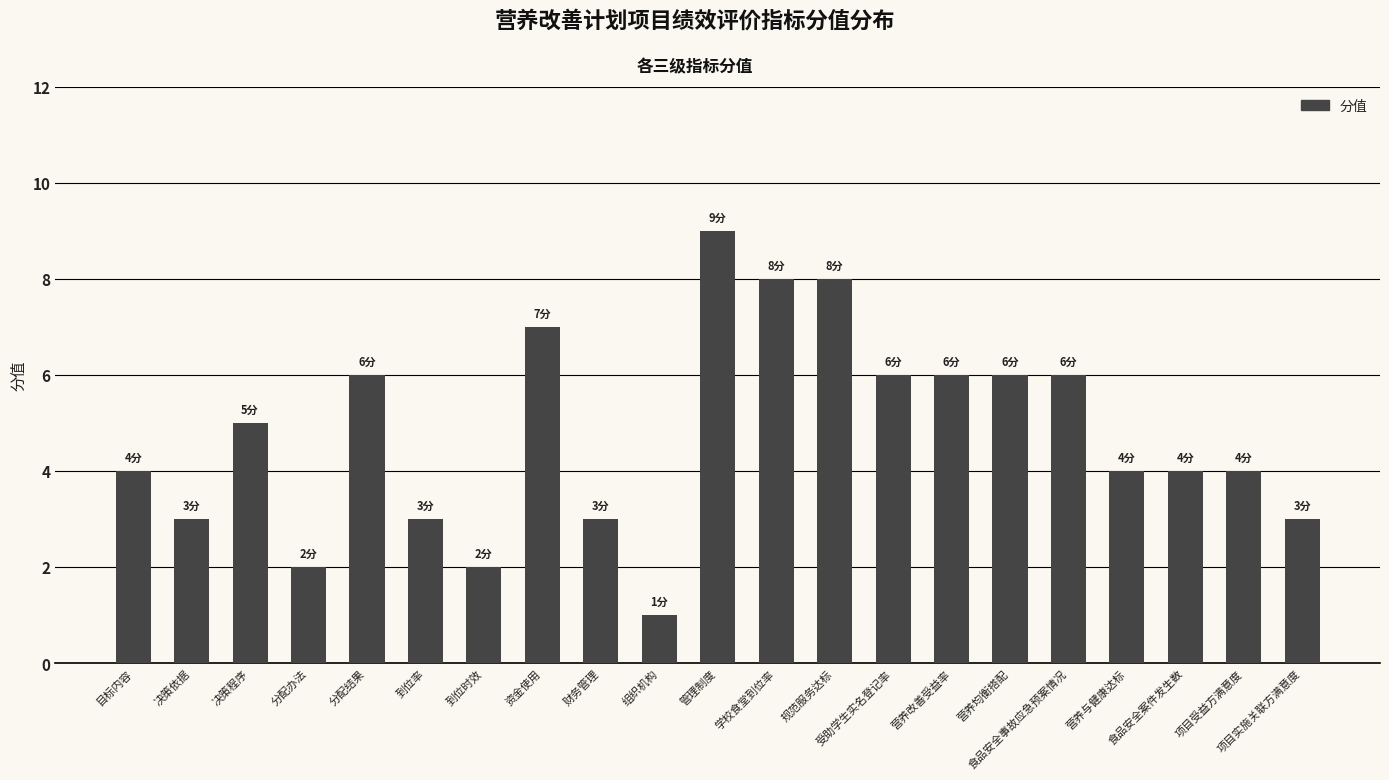

What is the greatest value displayed?

9